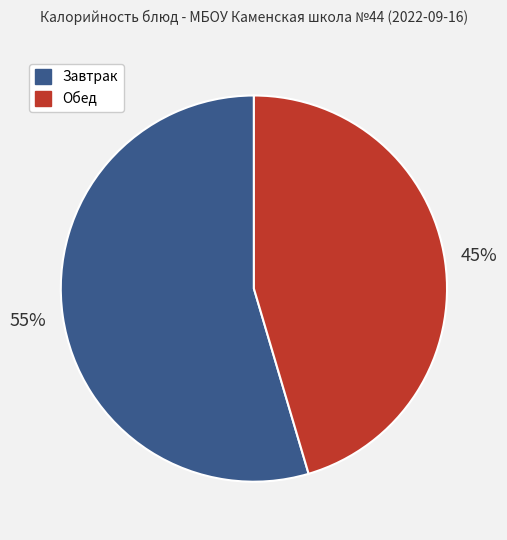

To the nearest percent, what is the average slice percentage?

50%